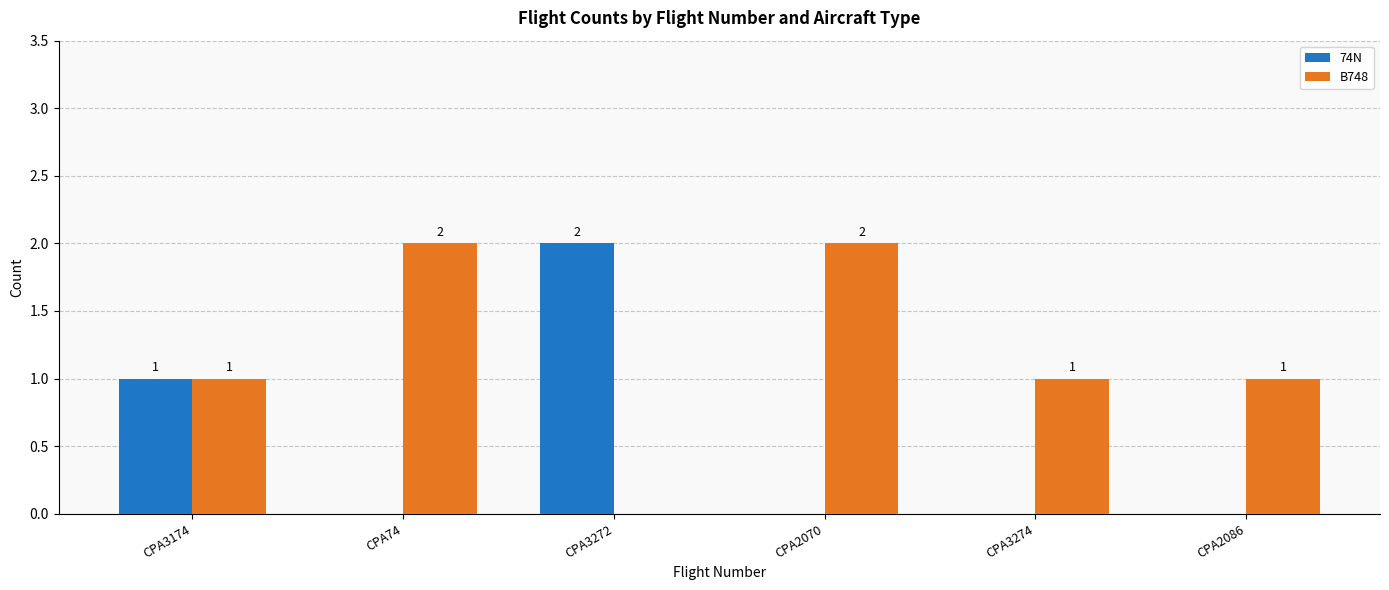

What are all the series names shown in the legend?

74N, B748